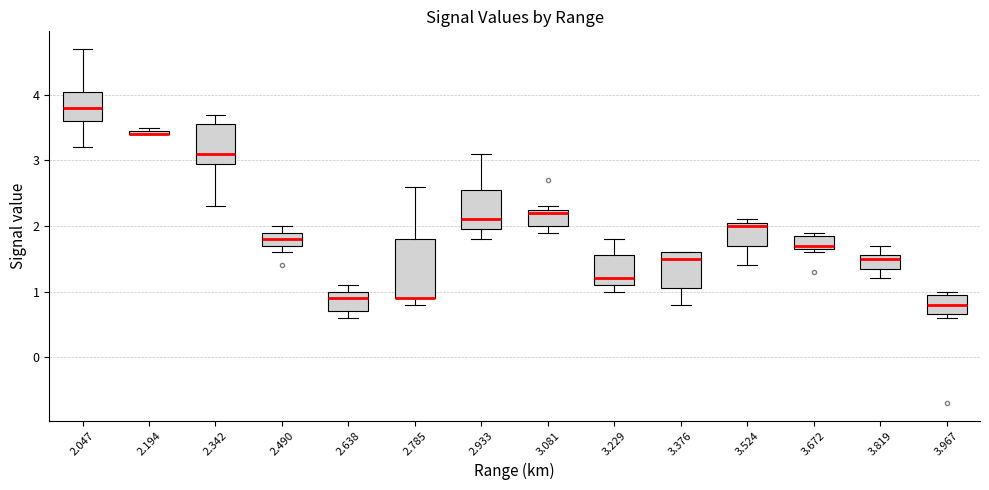

Where is the lower edge of the box at x = 3.672 on the y-axis? The values are not printed on the chart, so give them approximately, as read against the axis.

1.7